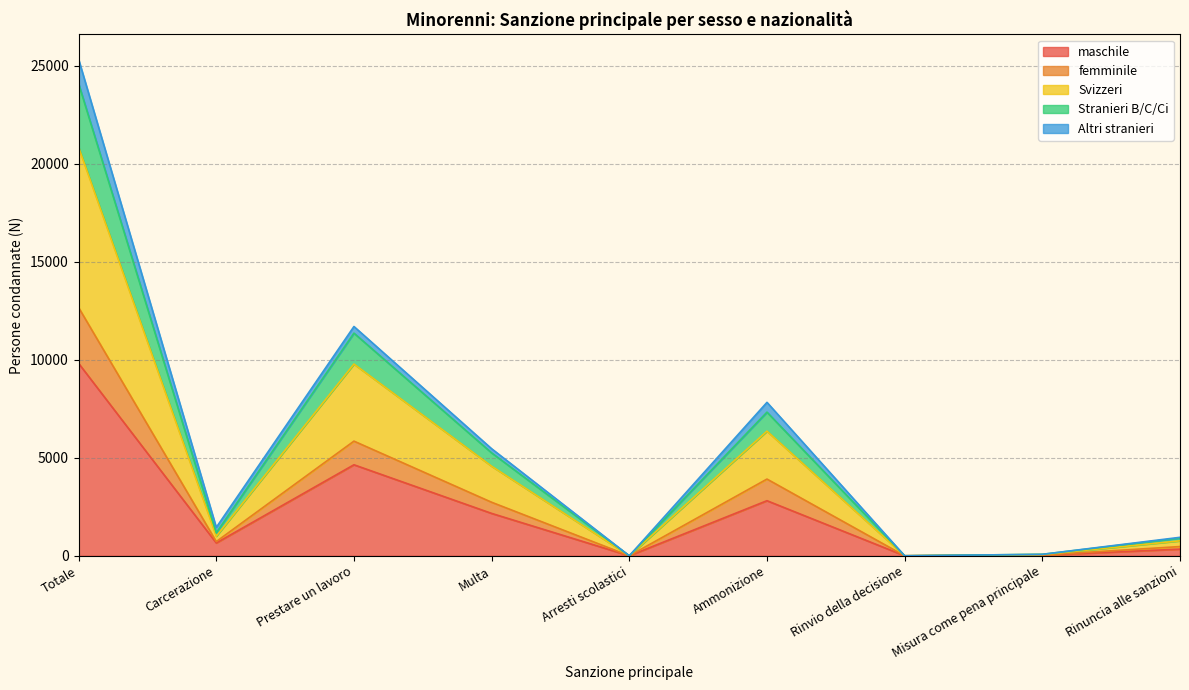

What is the label of the 7th point from the left?

Rinvio della decisione